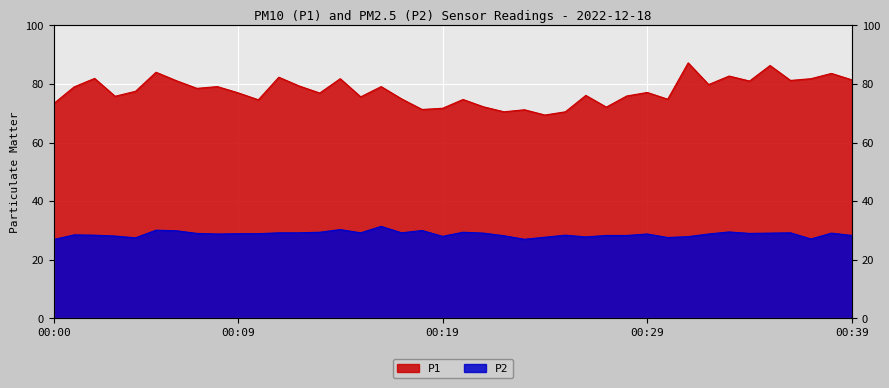

At which category does P2 reach its first local valley?

00:04